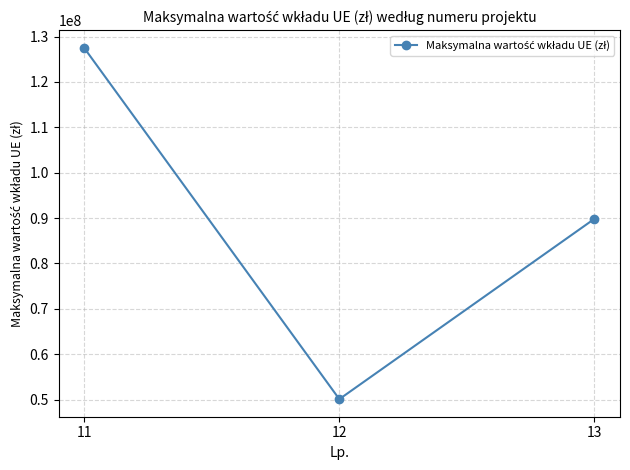

What is the value of the 2nd point from the left?

50084349.6